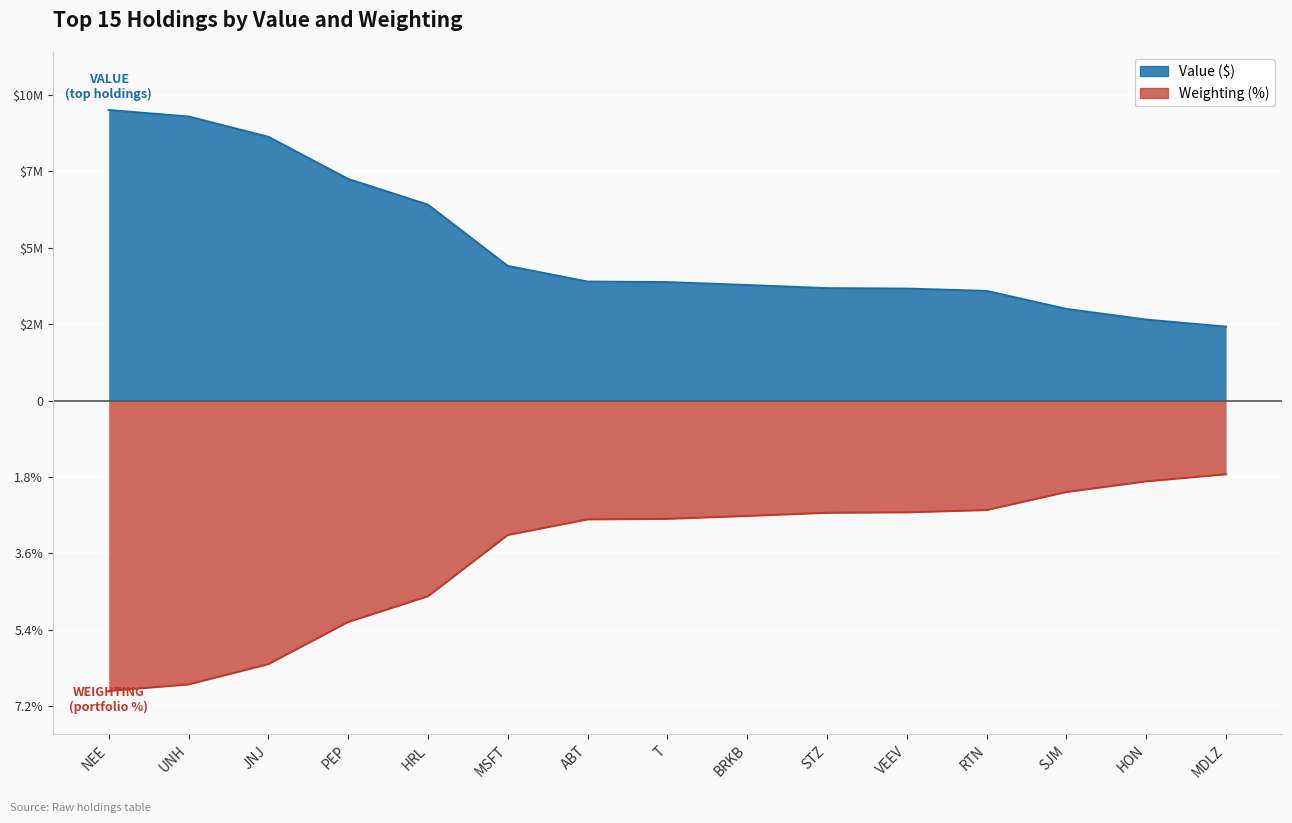

Which category has the lowest value across all series?

NEE